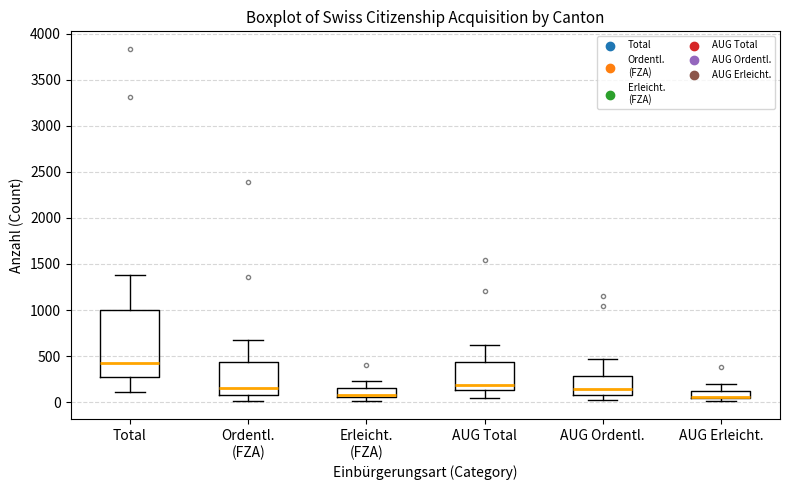

Reading left to right, read every box against the y-axis: the position of its median line, the range the box covers, and the ends of its whiskers. The values are not printed on the chart, so give them approximately, as read against the axis.

Total: median 400, box 250 to 1000, whiskers 100 to 1400
Ordentl. (FZA): median 150, box 50 to 450, whiskers 0 to 650
Erleicht. (FZA): median 50 (just above the box's lower edge), box 50 to 150, whiskers 0 to 200
AUG Total: median 200, box 150 to 450, whiskers 50 to 600
AUG Ordentl.: median 150, box 100 to 300, whiskers 50 to 450
AUG Erleicht.: median 50 (drawn on the box's lower edge), box 50 to 100, whiskers 0 to 200